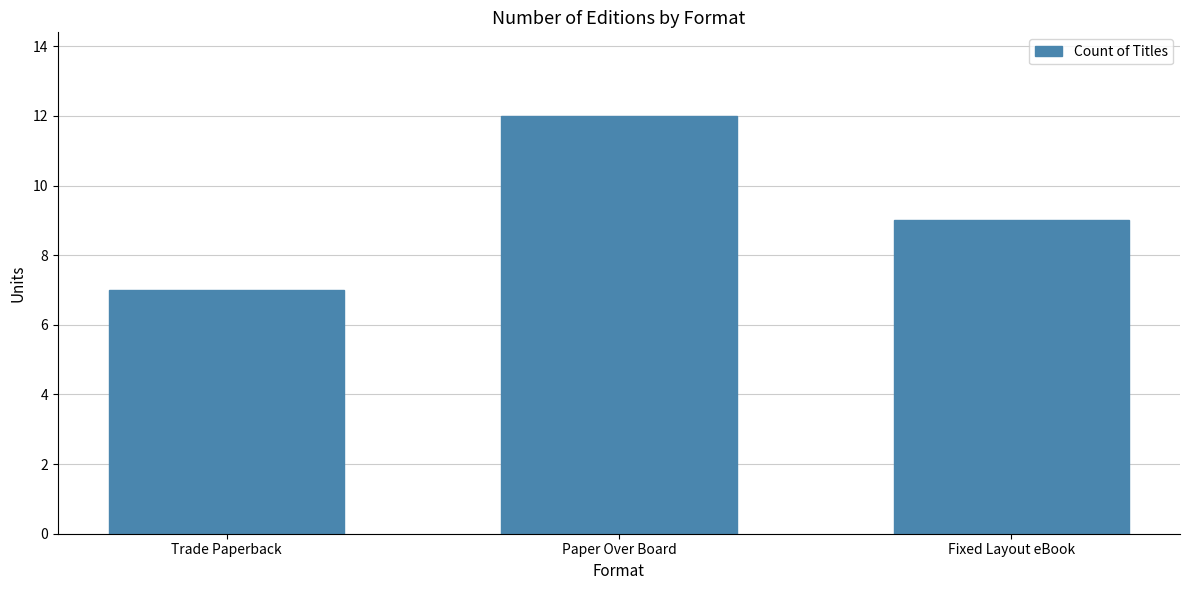

Reading right to left, what are all the values shown in this chart?

9	12	7